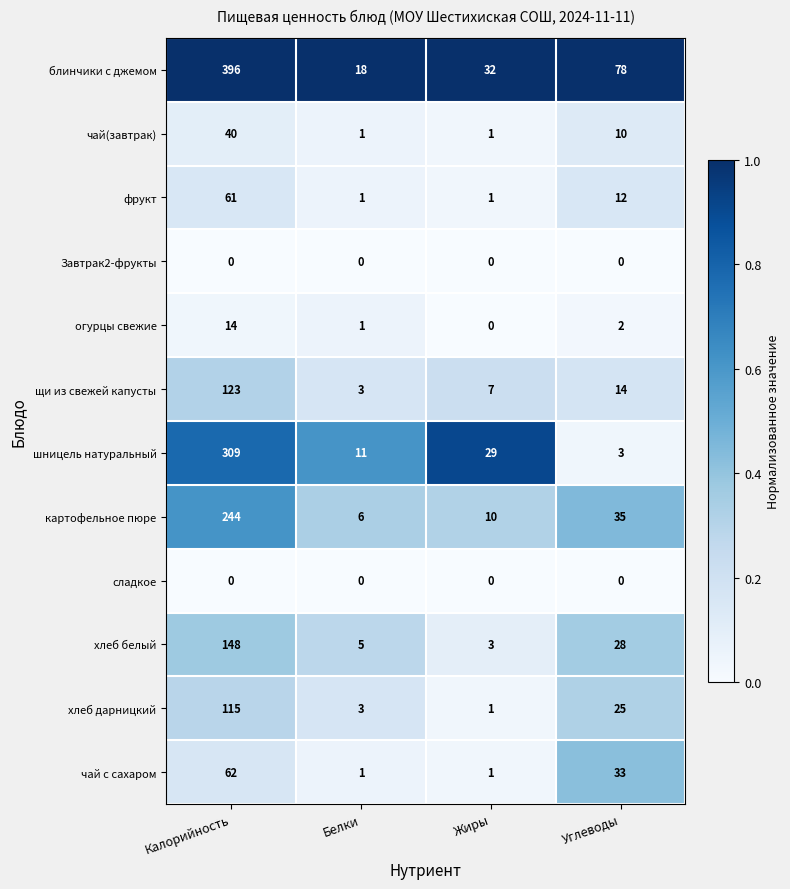

Is it true that хлеб белый equals 5 at Белки?

True